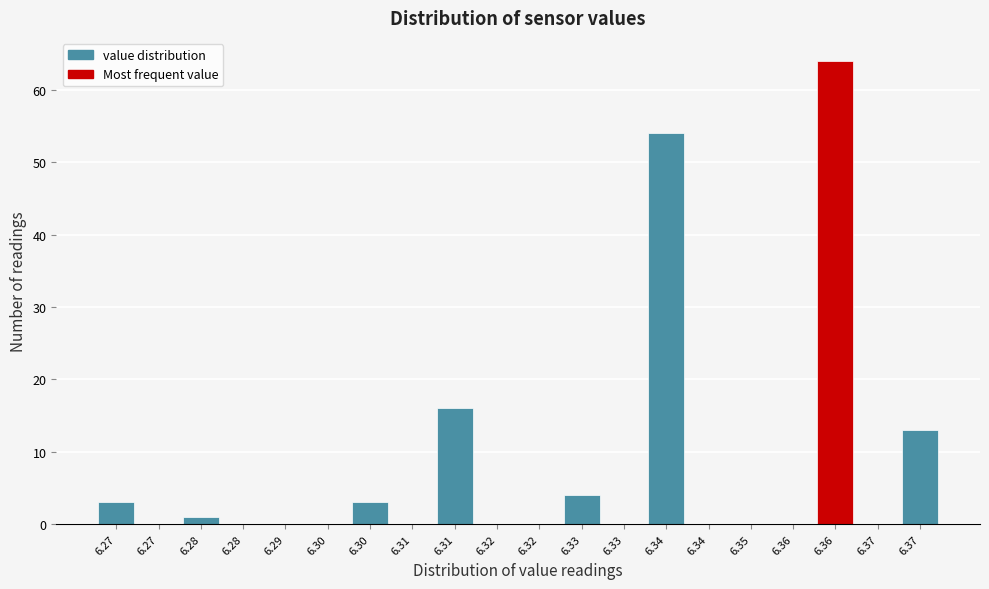

How many categories are shown in the chart?

20